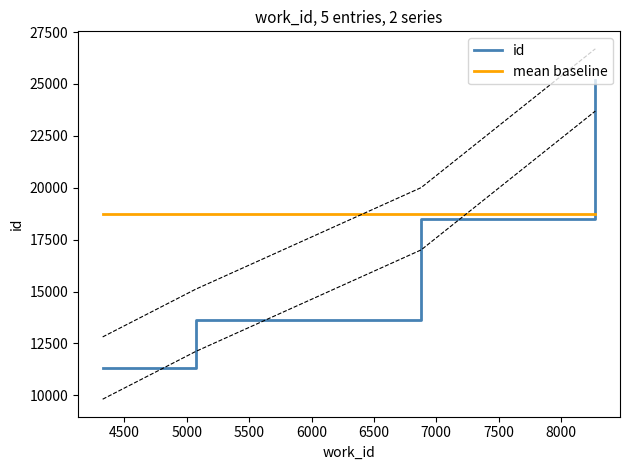

True or false: id and mean baseline cross at least once.

True